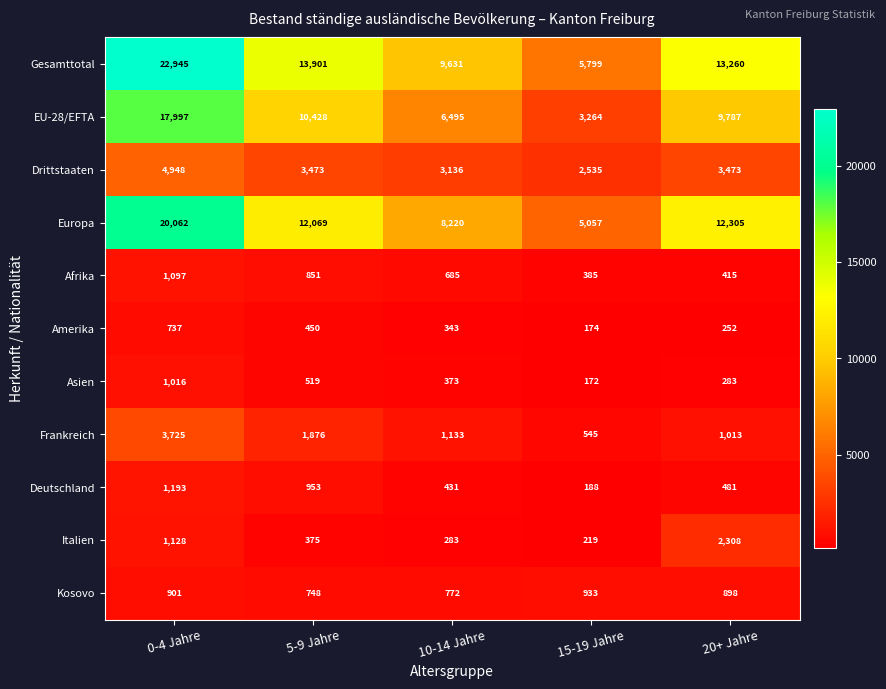

Read the Deutschland value at 20+ Jahre, to the nearest 10.

480